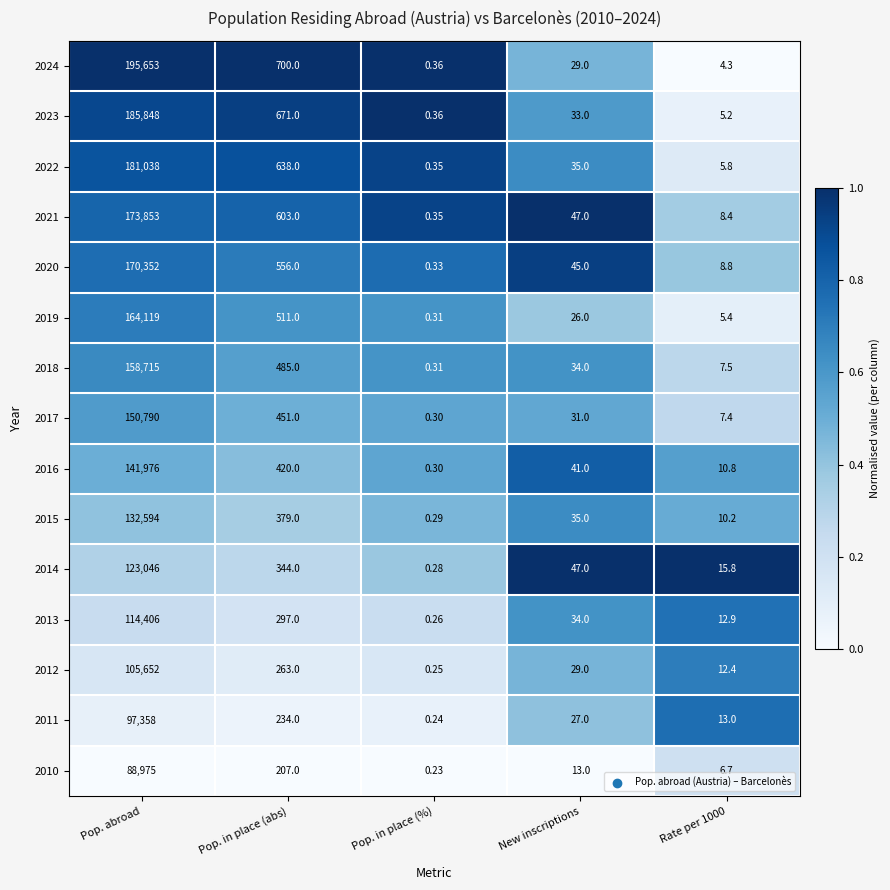

At which label does 2014 reach its minimum?

Pop. in place (%)